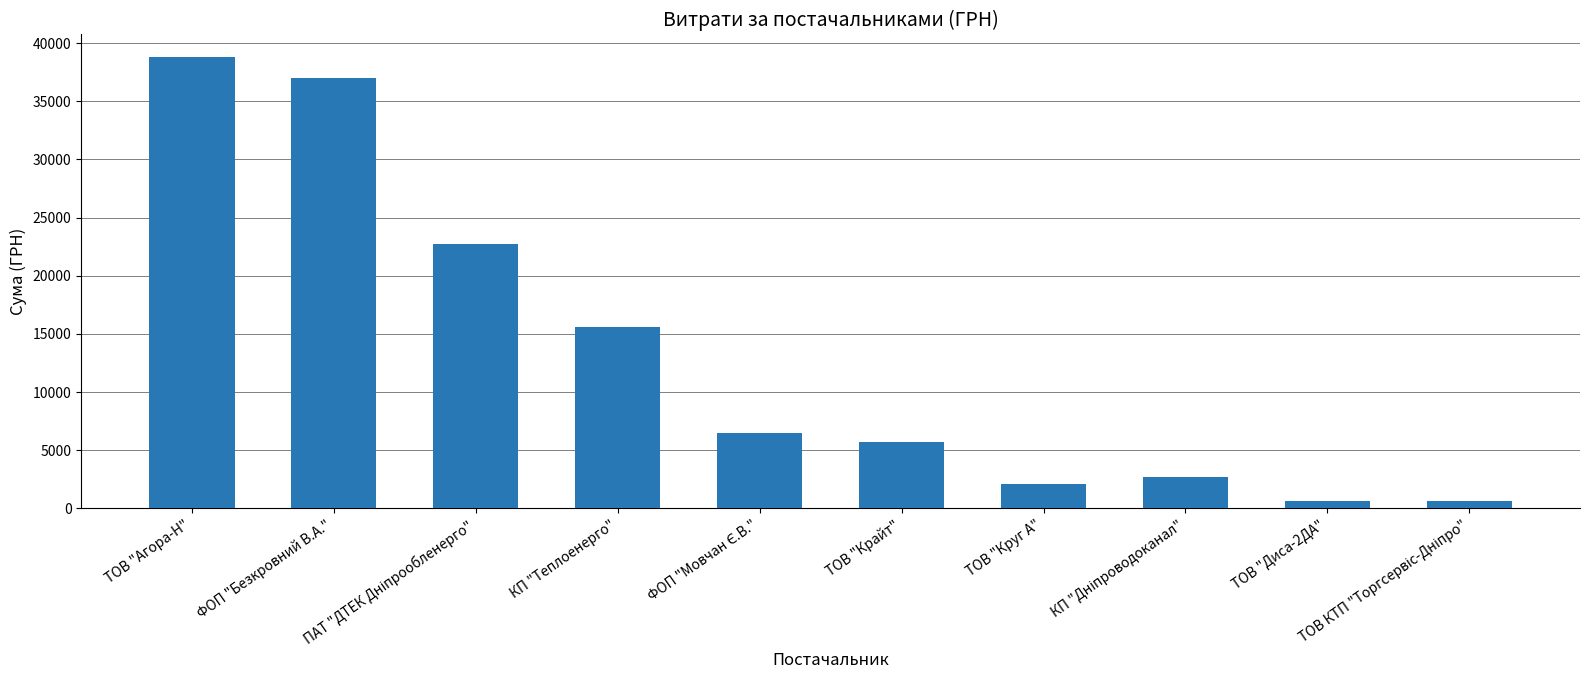

What is the change in value from КП "Теплоенерго" to ТОВ "Диса-2ДА"?

-14922.0